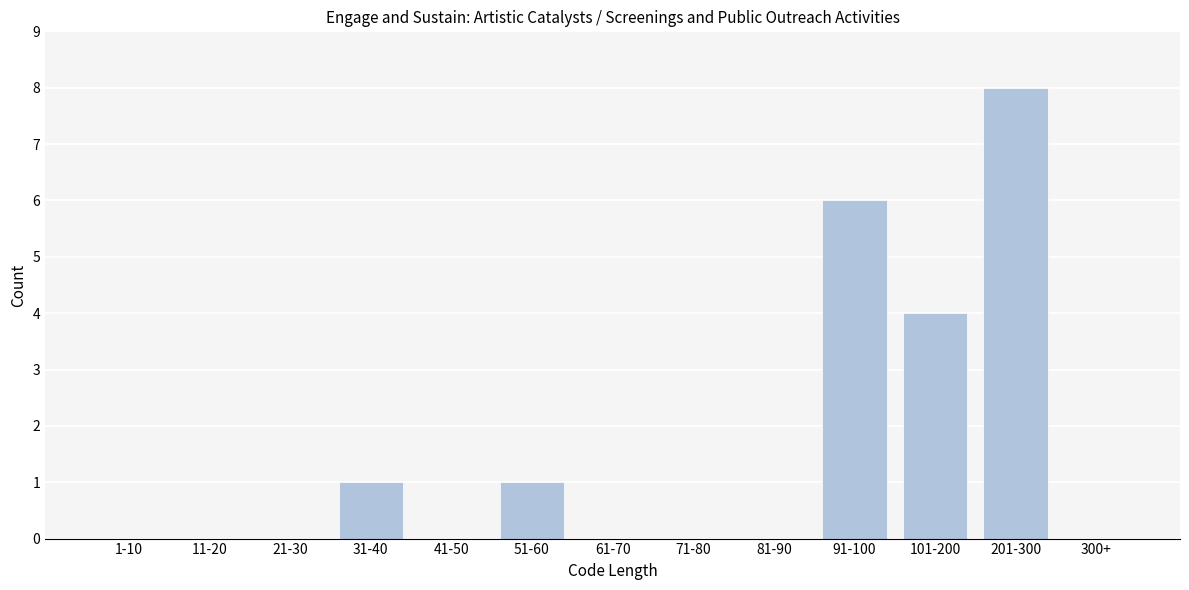

Reading right to left, transcribe all the data shown in this chart.

300+=0	201-300=8	101-200=4	91-100=6	81-90=0	71-80=0	61-70=0	51-60=1	41-50=0	31-40=1	21-30=0	11-20=0	1-10=0